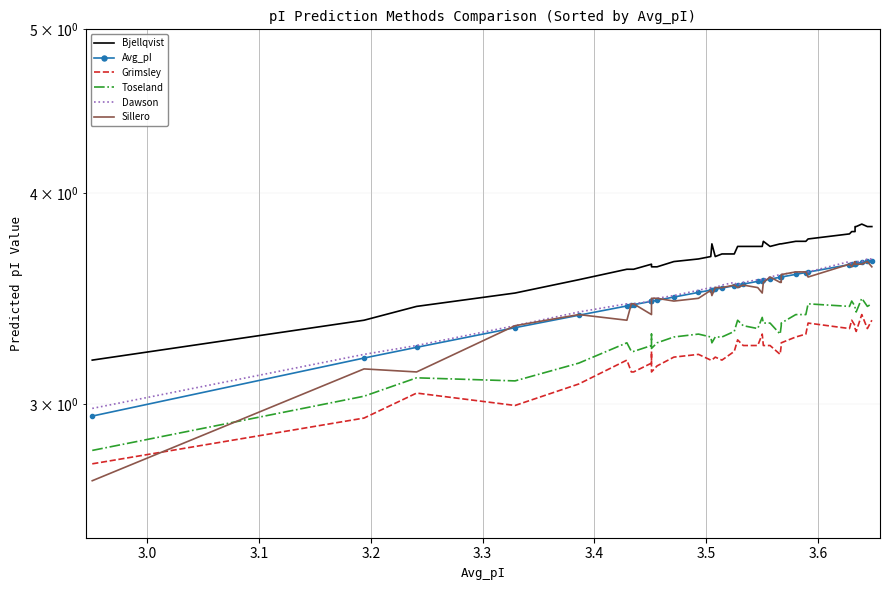

Where does the Avg_pI series first go above 3?

3.0